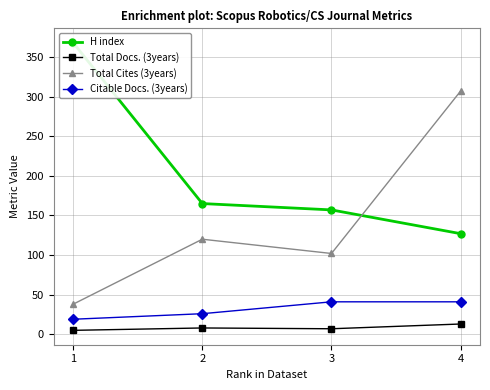

What is the value of the Citable Docs. (3years) point at the 4th from the left?

41